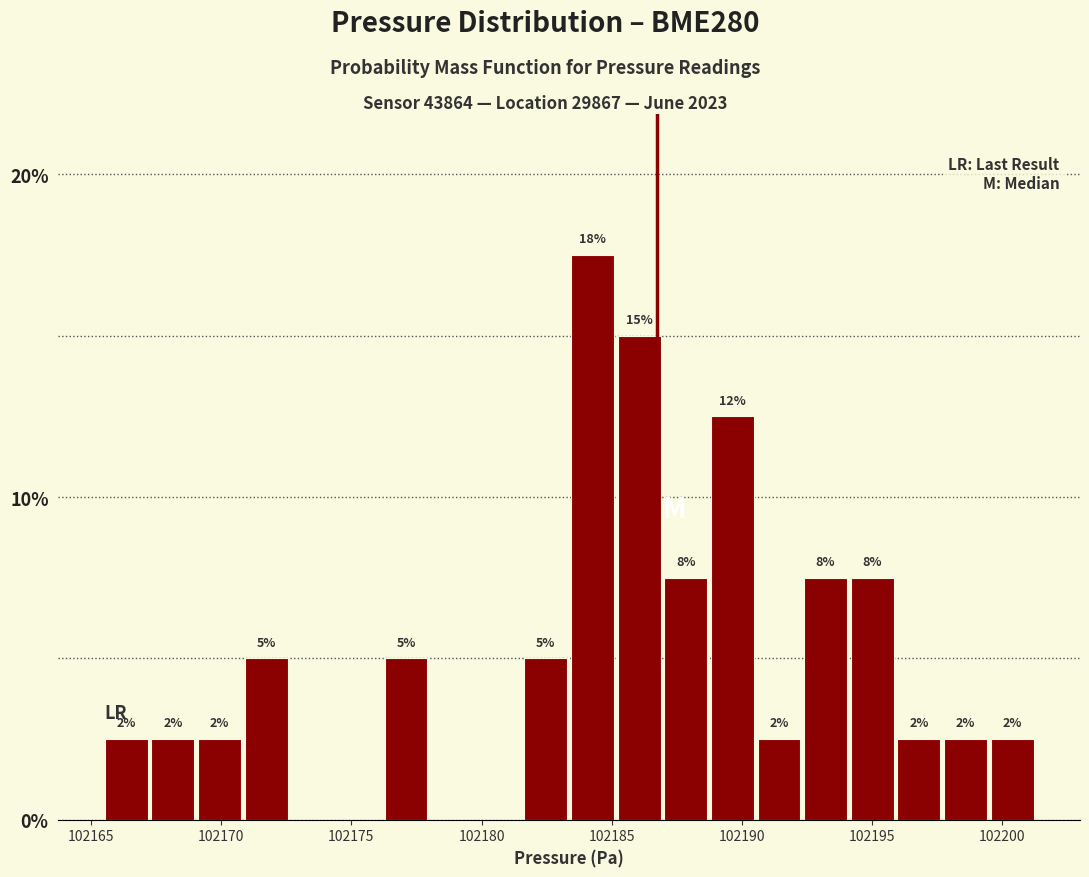

Read against the x-axis, roughly where is the centre of the tallest bar?

102184.5